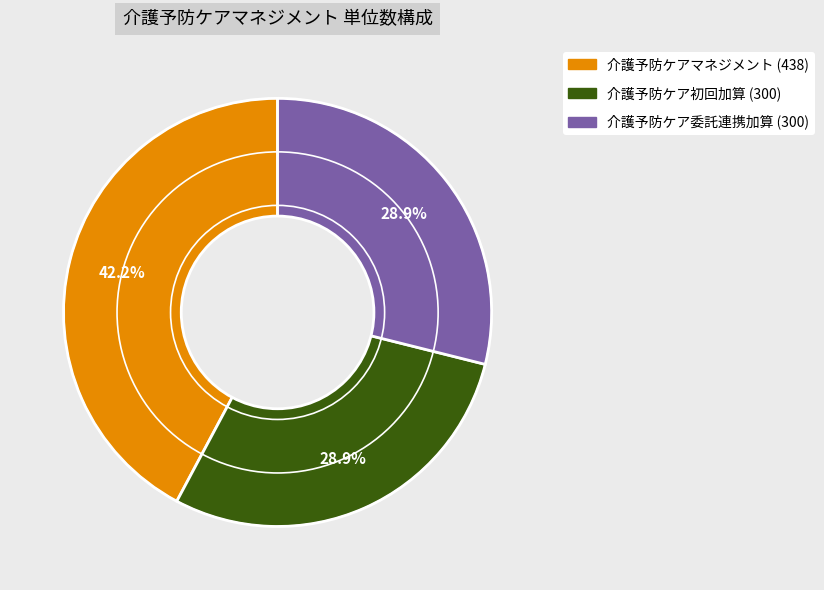

Is there a majority slice in this chart?

No